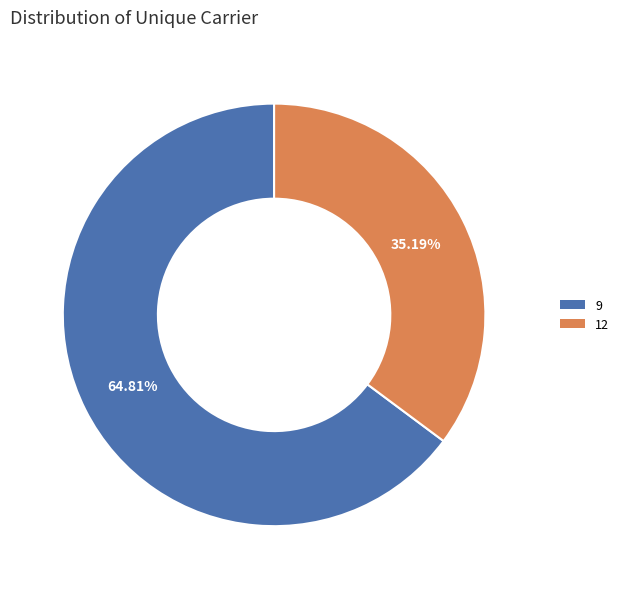

The 12 slice represents 35% of the pie. True or false?

True